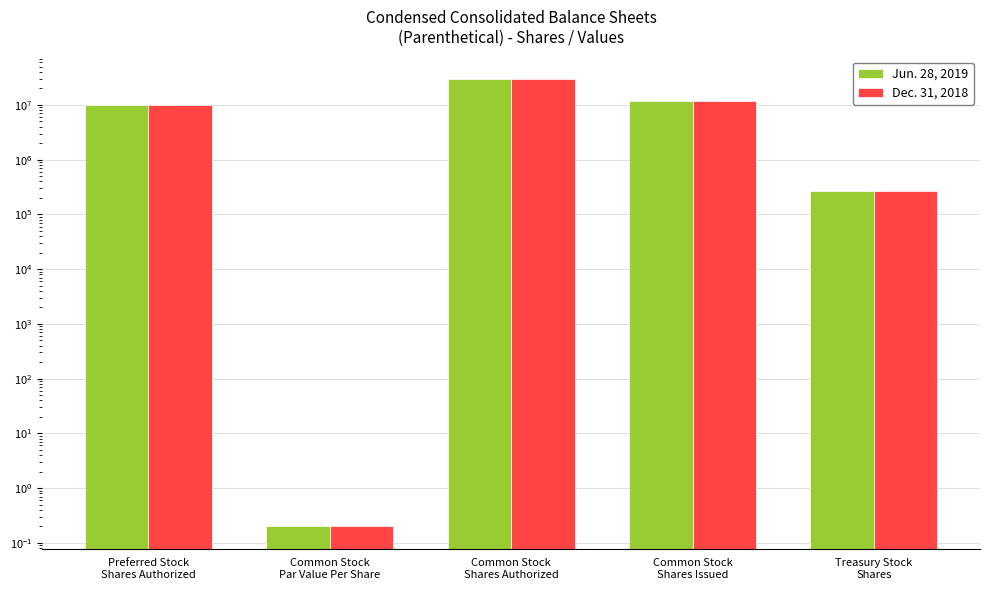

What are all the series names shown in the legend?

Jun. 28, 2019, Dec. 31, 2018